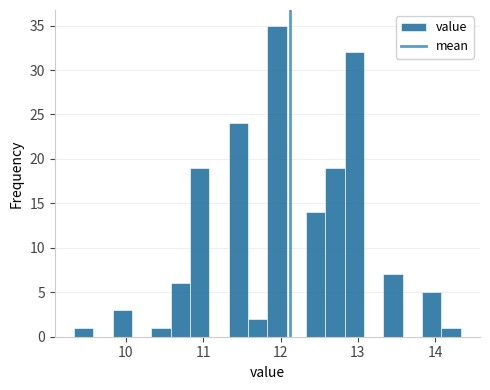

Read against the x-axis, roughly where is the centre of the tallest bar?

12.0